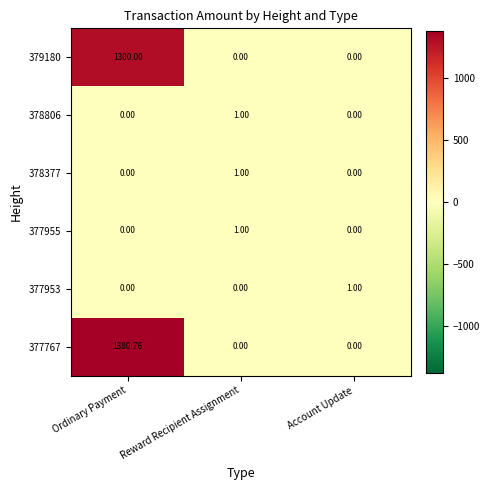

Which category has the highest value in the 379180 series?

Ordinary Payment